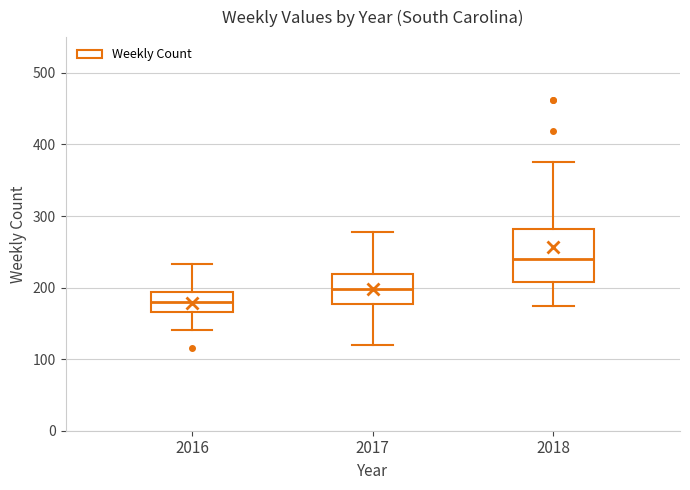

Which box's median line is the highest?

2018